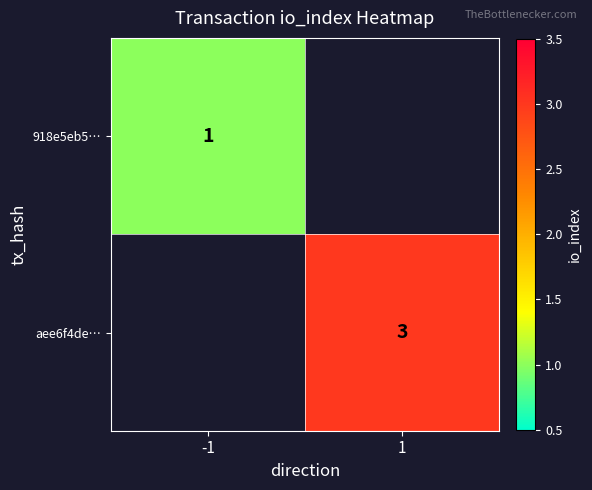

The value of aee6f4de… at 1 is 3. True or false?

True